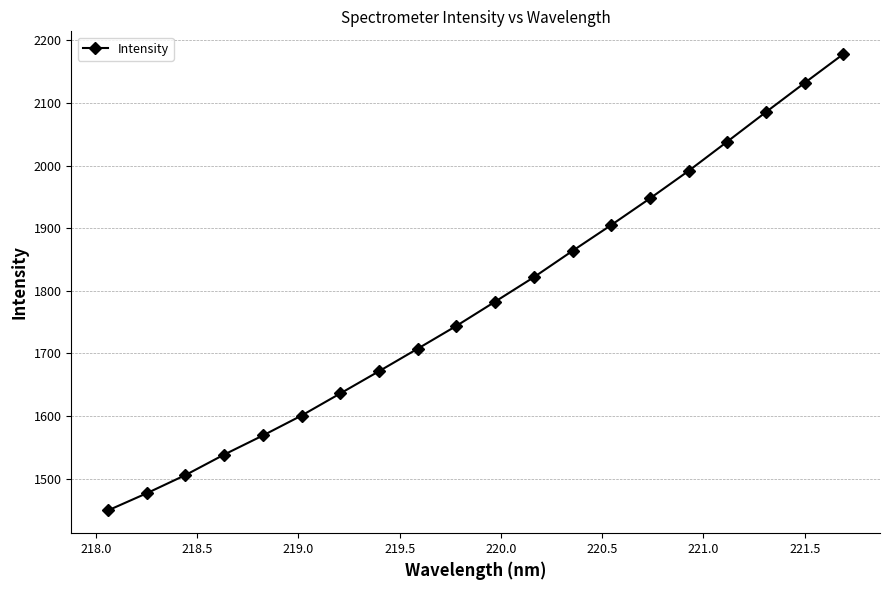

Is this an area chart (filled region under the line)?

No